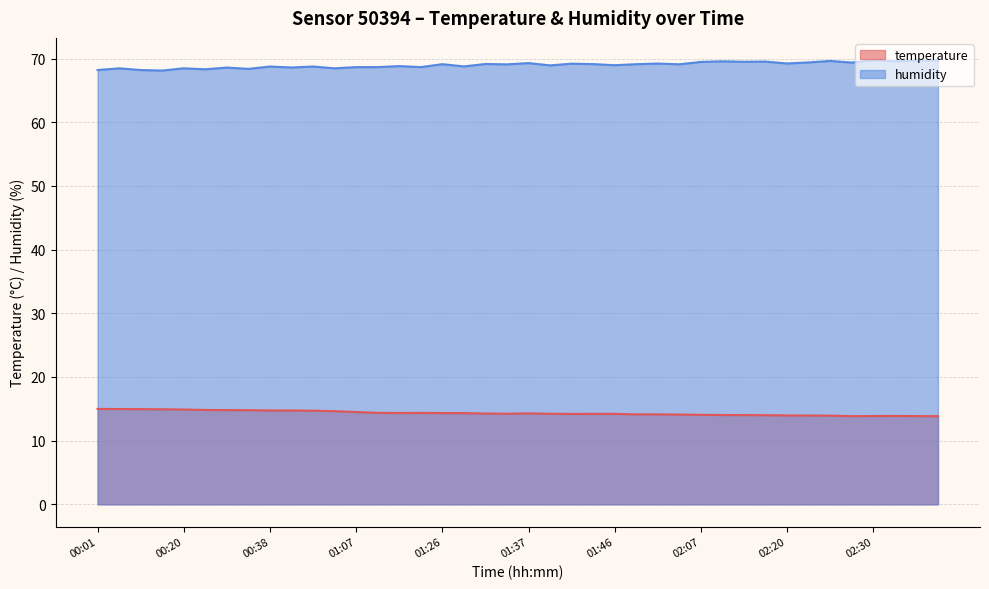

True or false: temperature and humidity cross at least once.

False